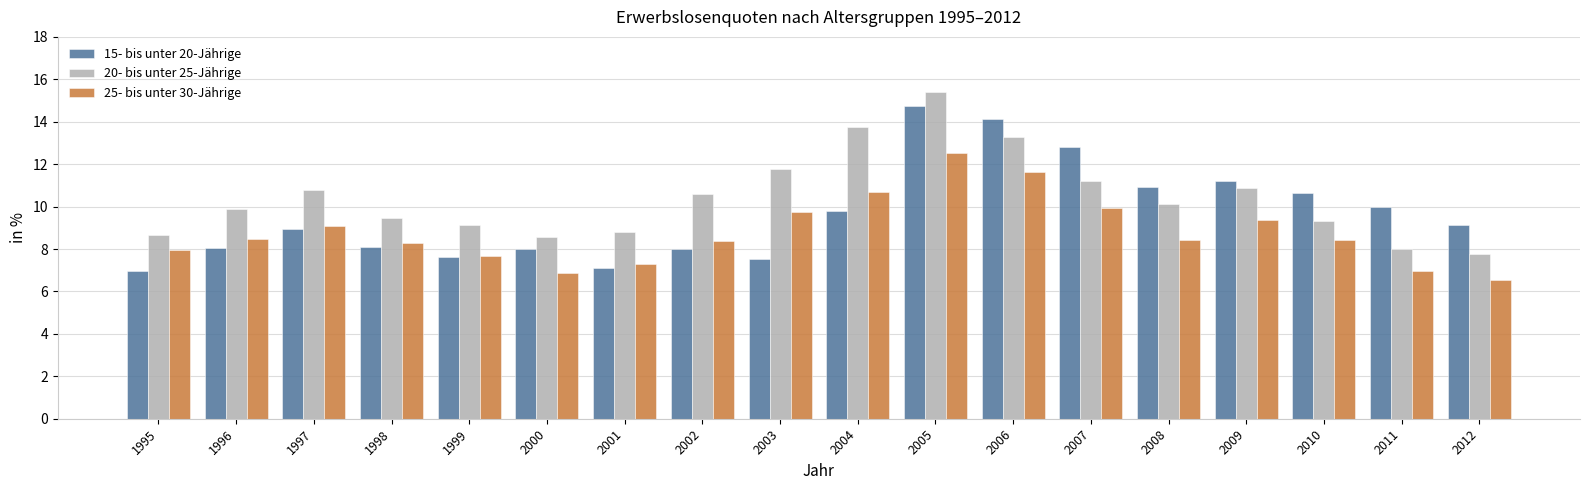

What is the total value across all series at 2003?

29.1